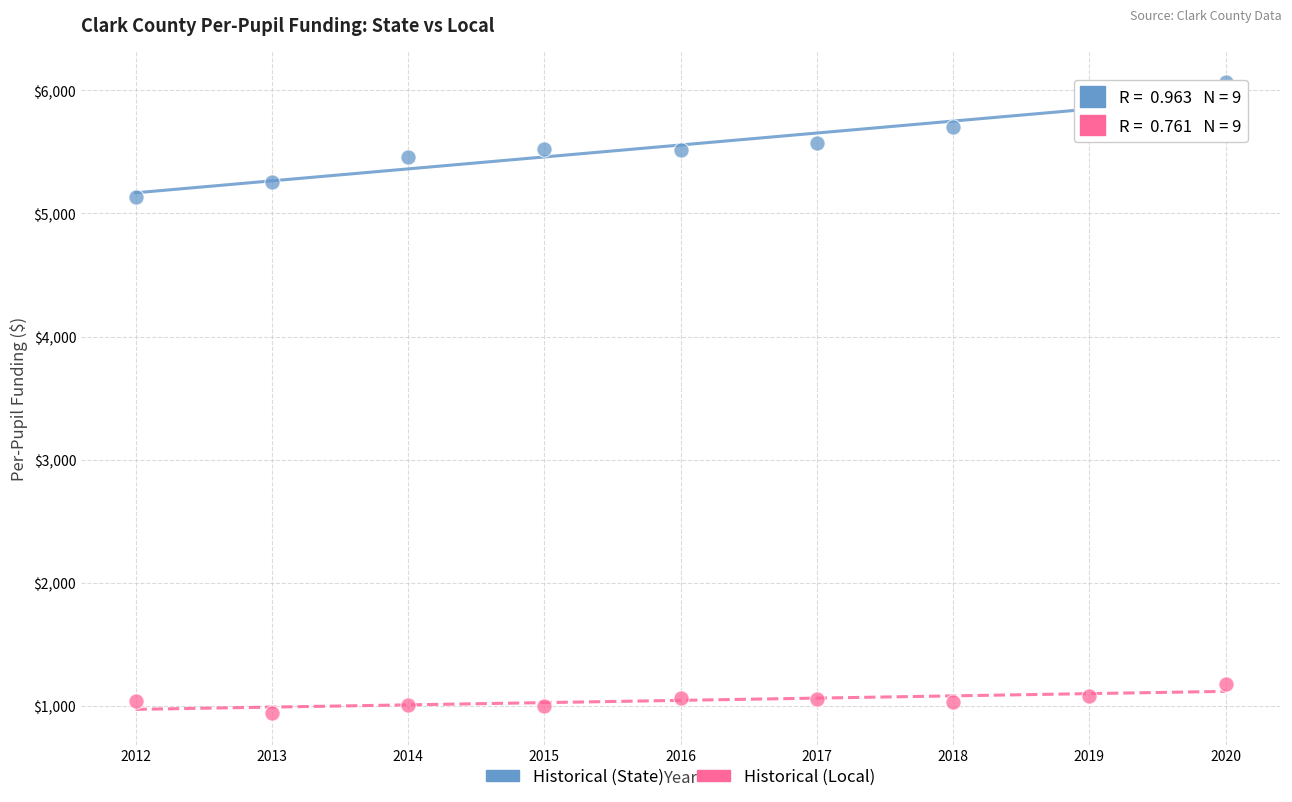

Which series contains the lowest Y value?

Historical (Local)